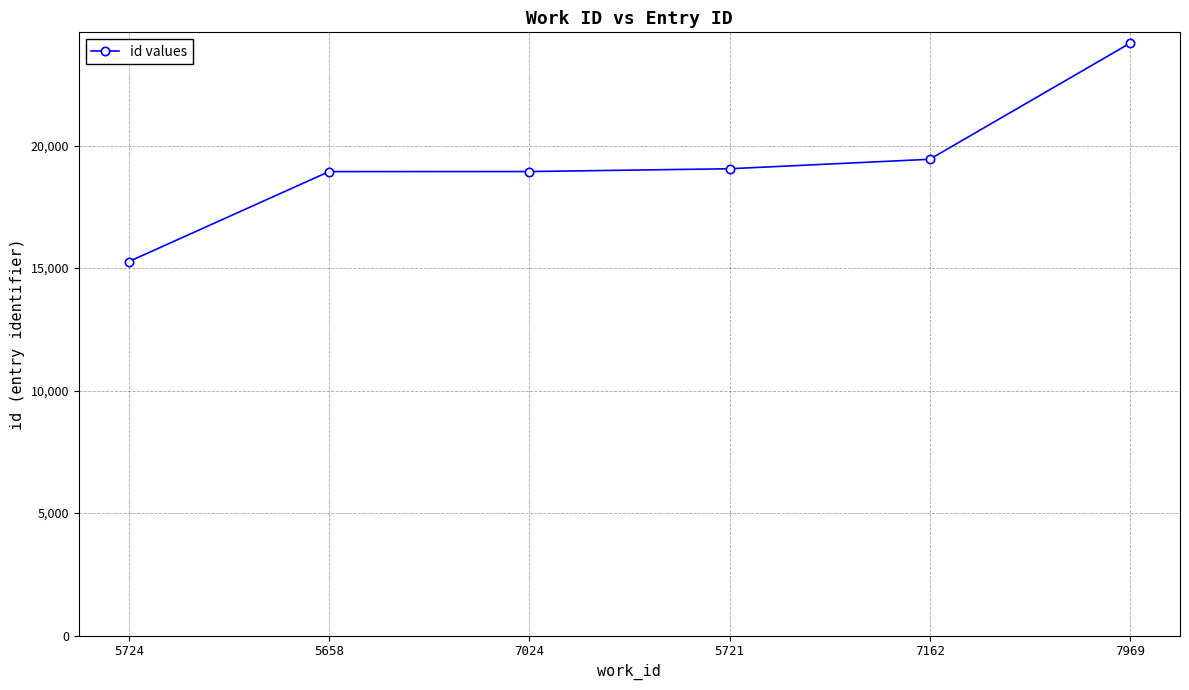

Approximately how many times larger is the value at 5724 compared to 7162?

0.8